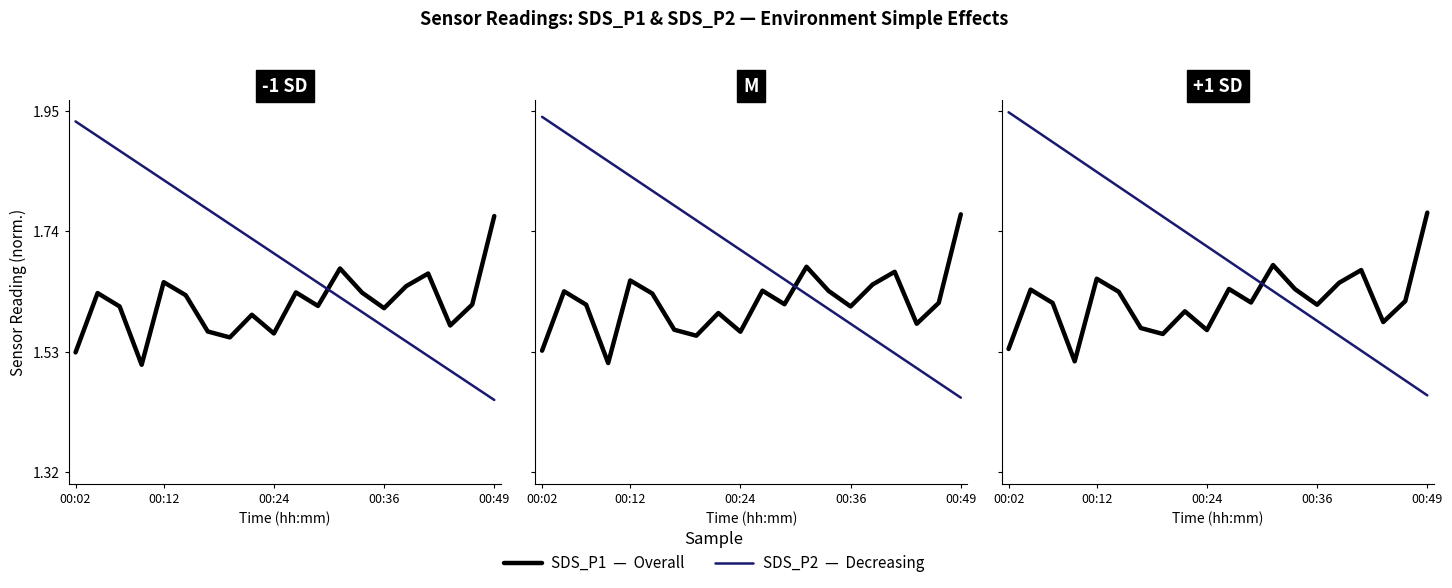

Does the chart have visible grid lines?

No